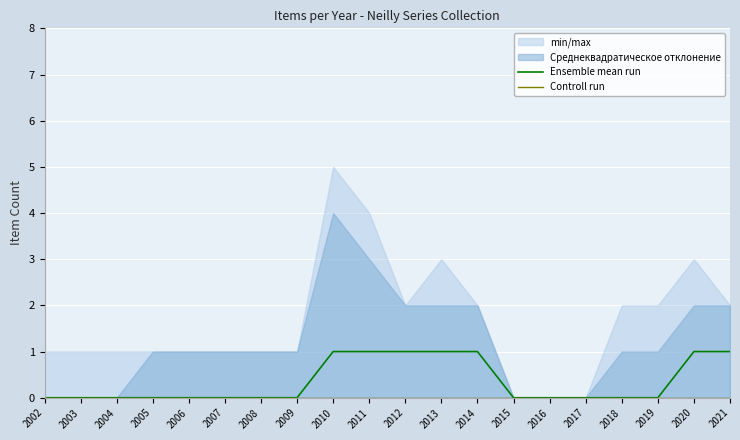

Is it true that Ensemble mean run equals -1 at 2008?

False